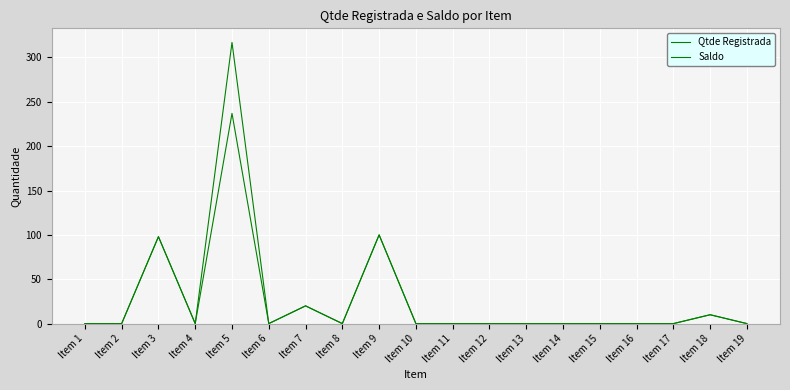

What is the difference between the second highest and second lowest values in the Qtde Registrada series?

100